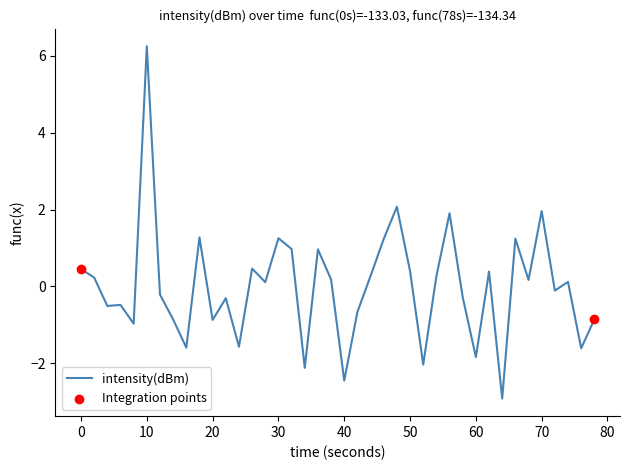

What is the greatest value displayed?

6.2